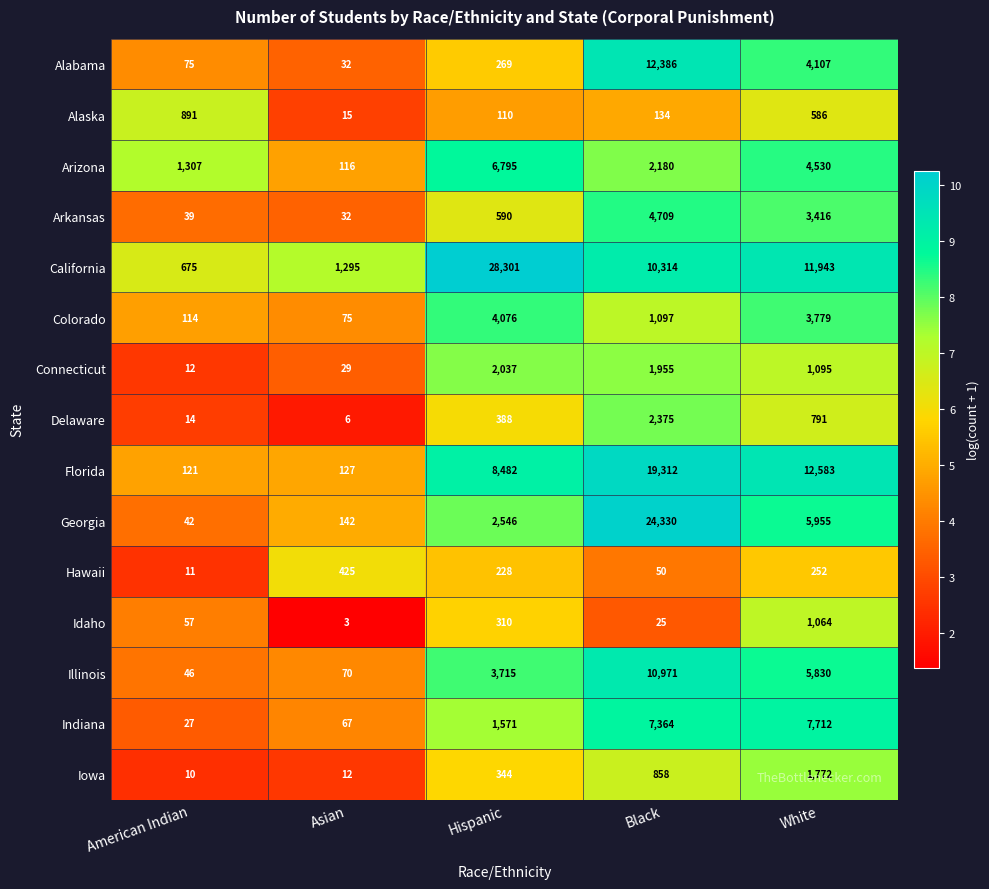

True or false: Alabama has a value of 444 at Hispanic.

False